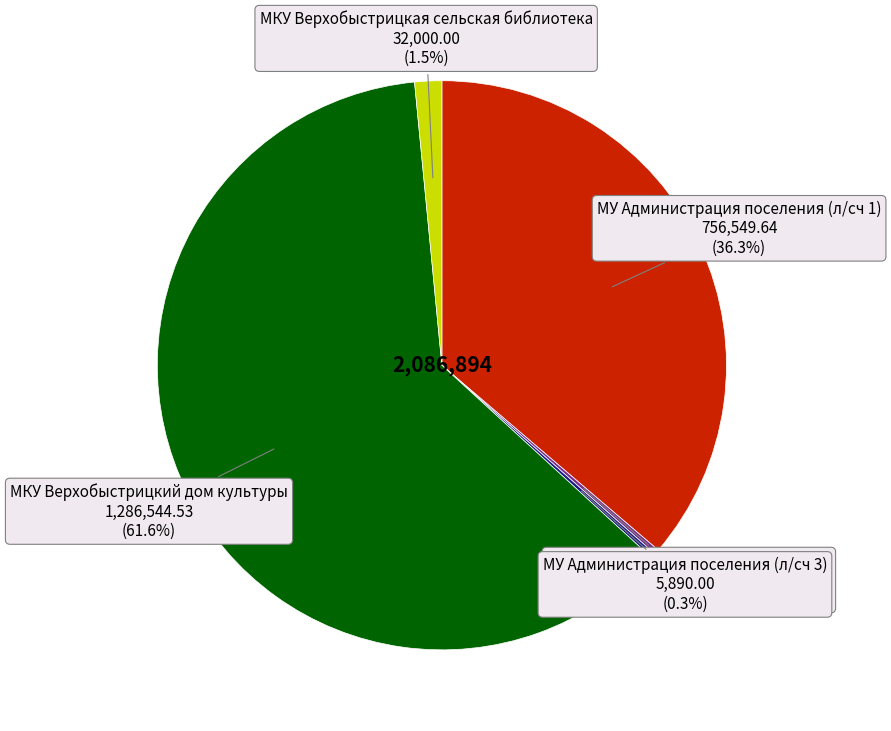

Is there any slice that represents more than half of the pie?

Yes